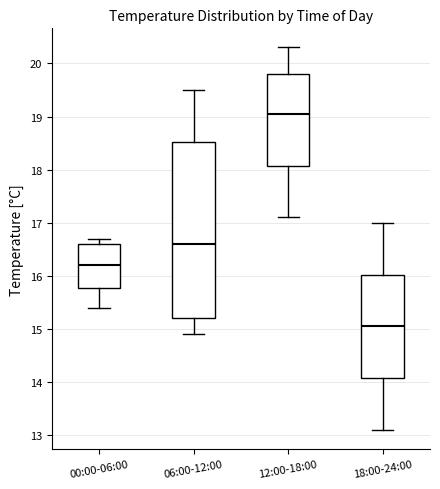

Where is the lower edge of the box for 00:00-06:00 on the y-axis? The values are not printed on the chart, so give them approximately, as read against the axis.

15.8